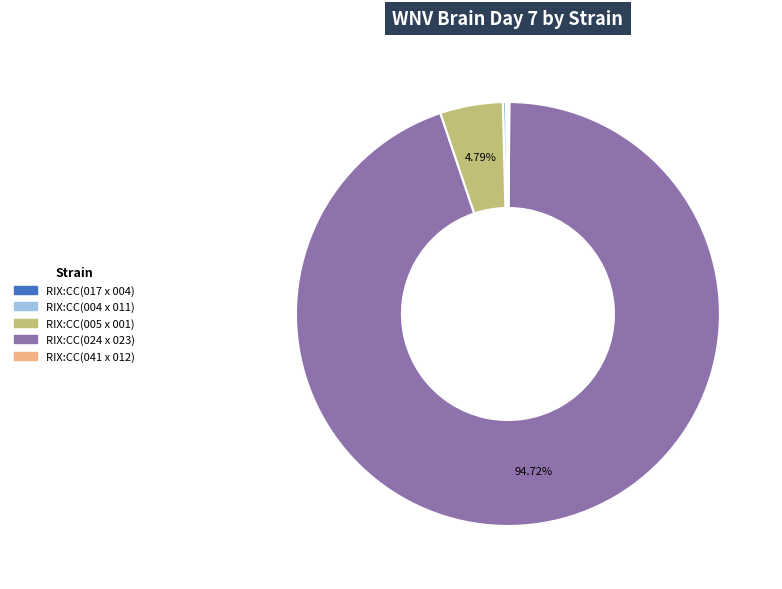

Which category accounts for the majority?

RIX:CC(024 x 023)